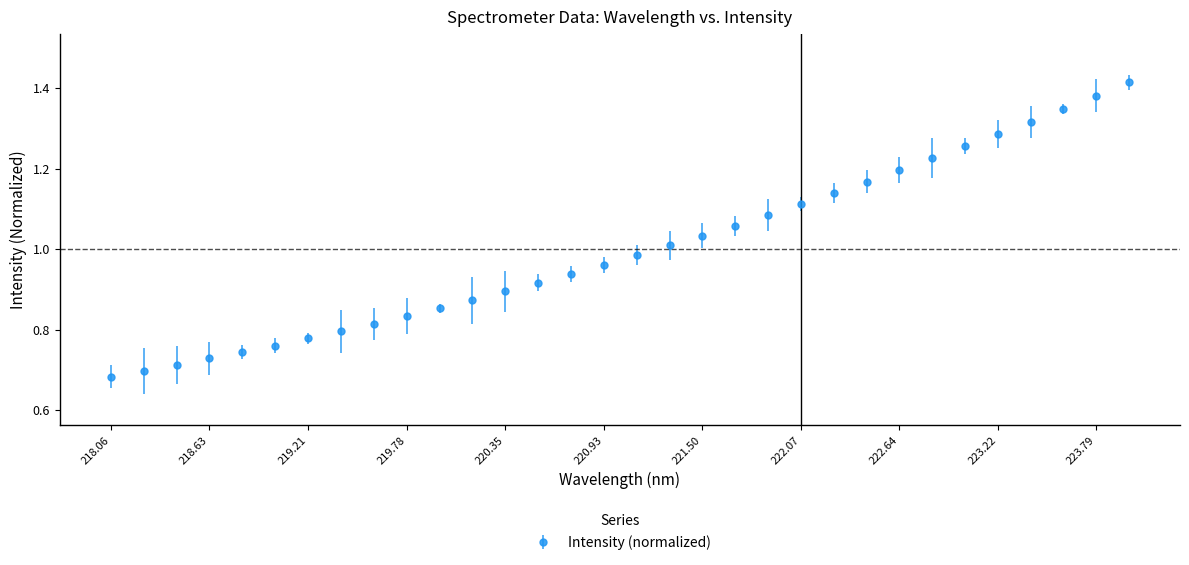

Does the chart have visible grid lines?

No